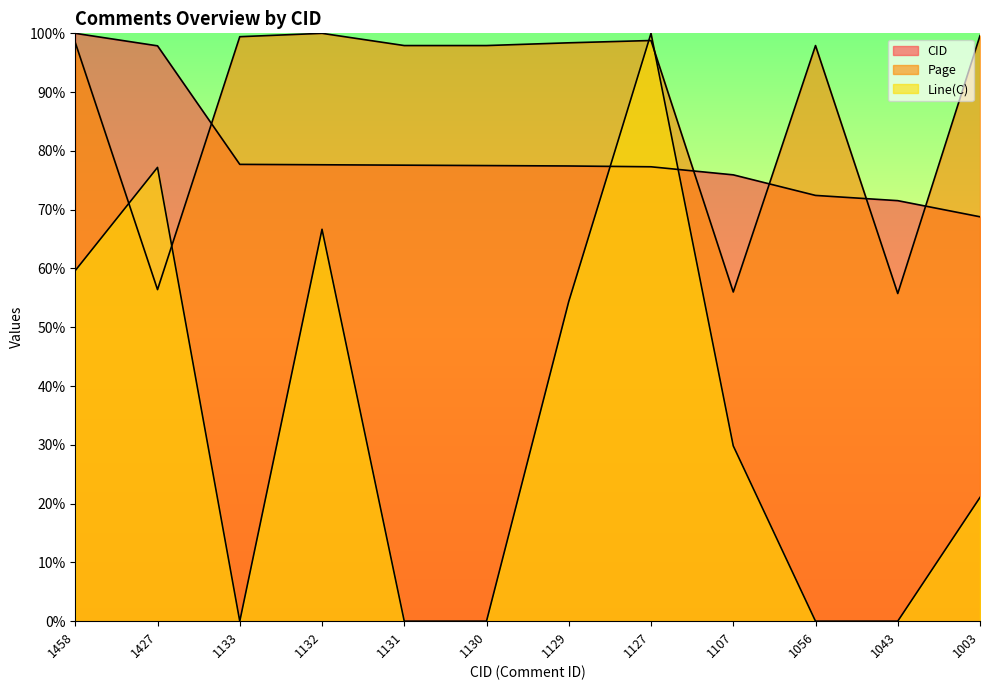

How many values in the CID series are below 77?

4